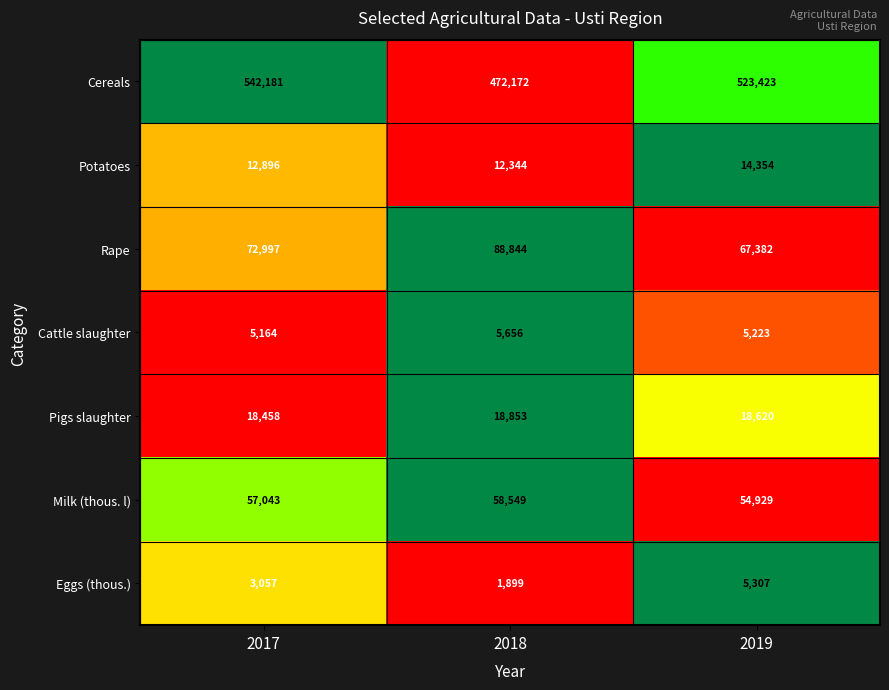

Reading left to right, transcribe all the data shown in this chart.

Cereals: 542181	472172	523423
Potatoes: 12896	12344	14354
Rape: 72997	88844	67382
Cattle slaughter: 5164	5656	5223
Pigs slaughter: 18458	18853	18620
Milk (thous. l): 57043	58549	54929
Eggs (thous.): 3057	1899	5307